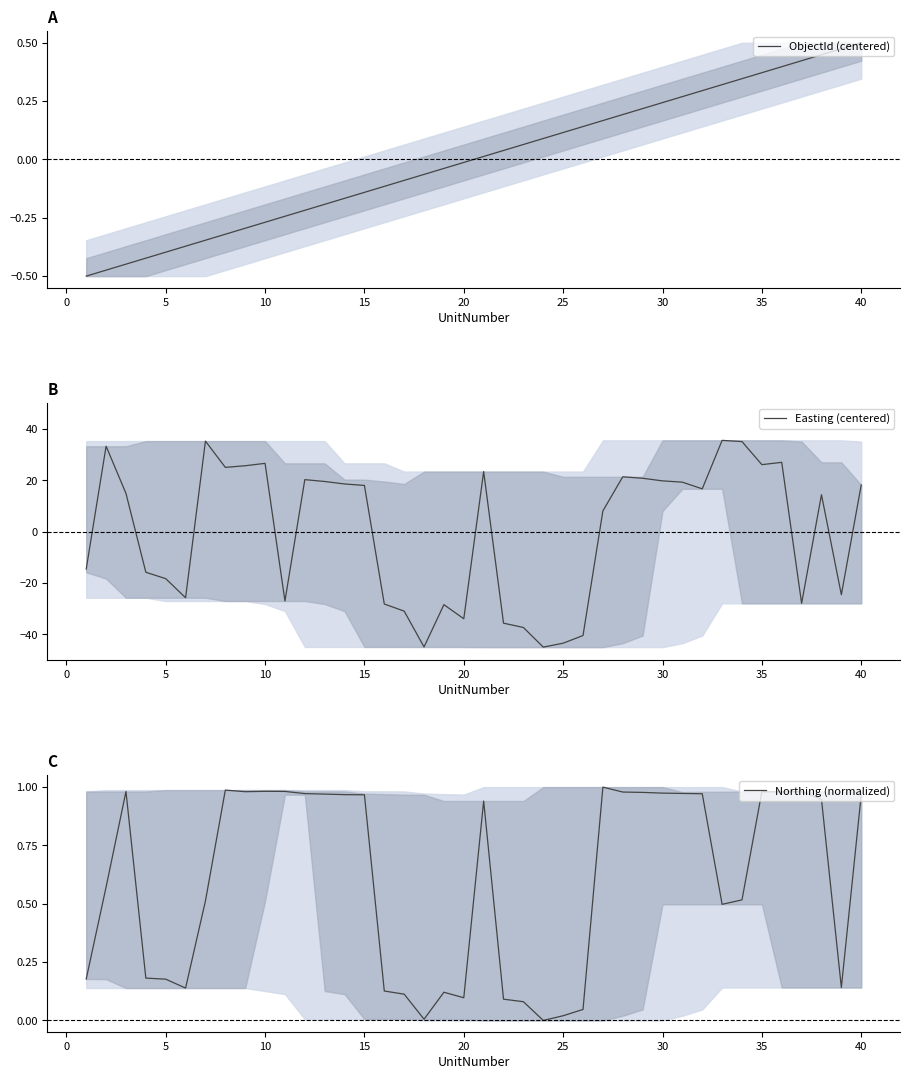

How many lines are shown in the chart?

3